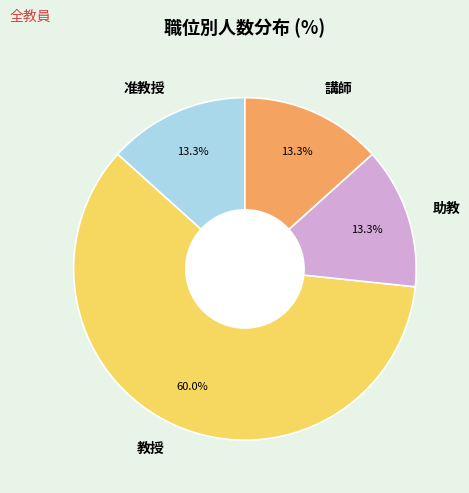

The 助教 slice represents 26% of the pie. True or false?

False